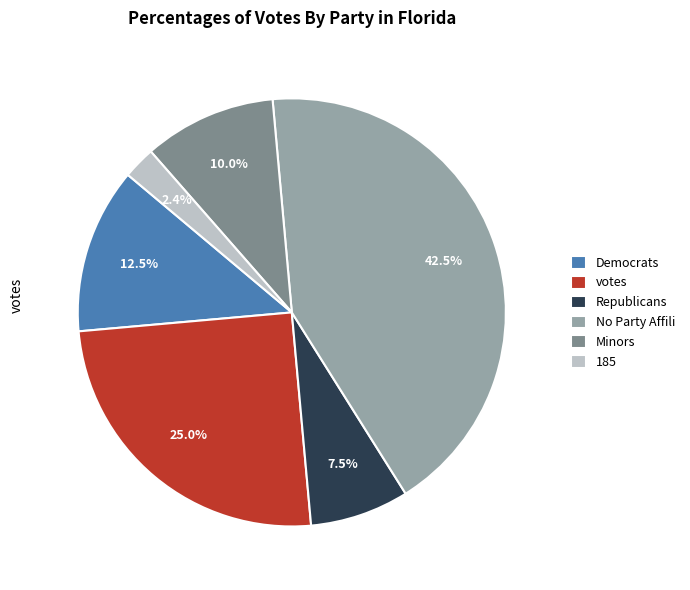

To the nearest percent, what is the average slice percentage?

17%